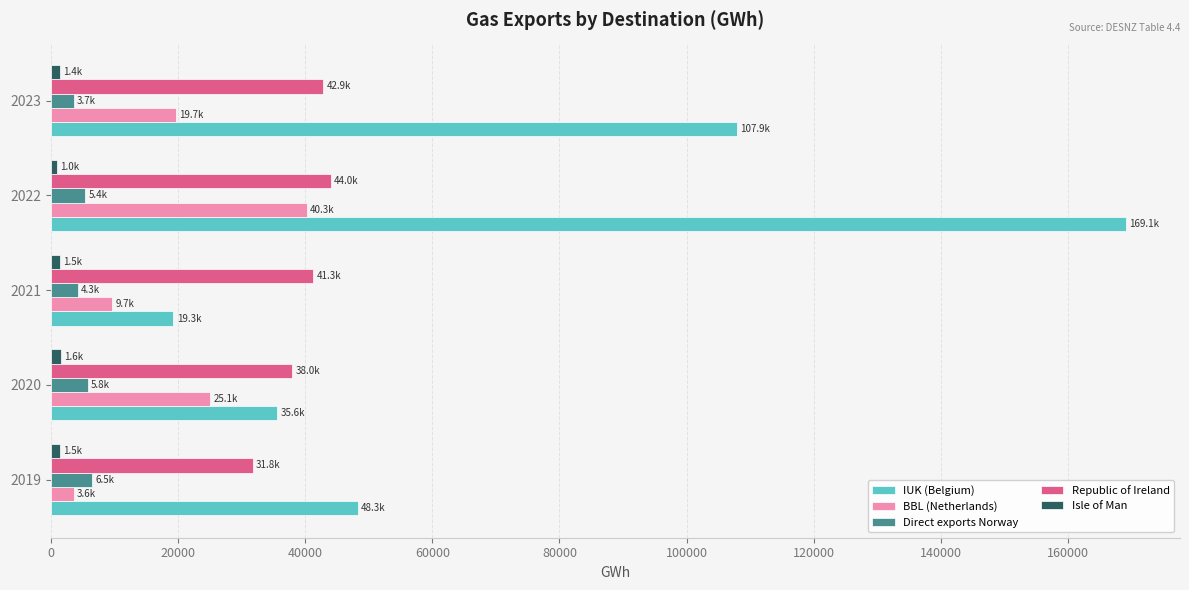

What is the average value of the IUK (Belgium) series?

76042.0